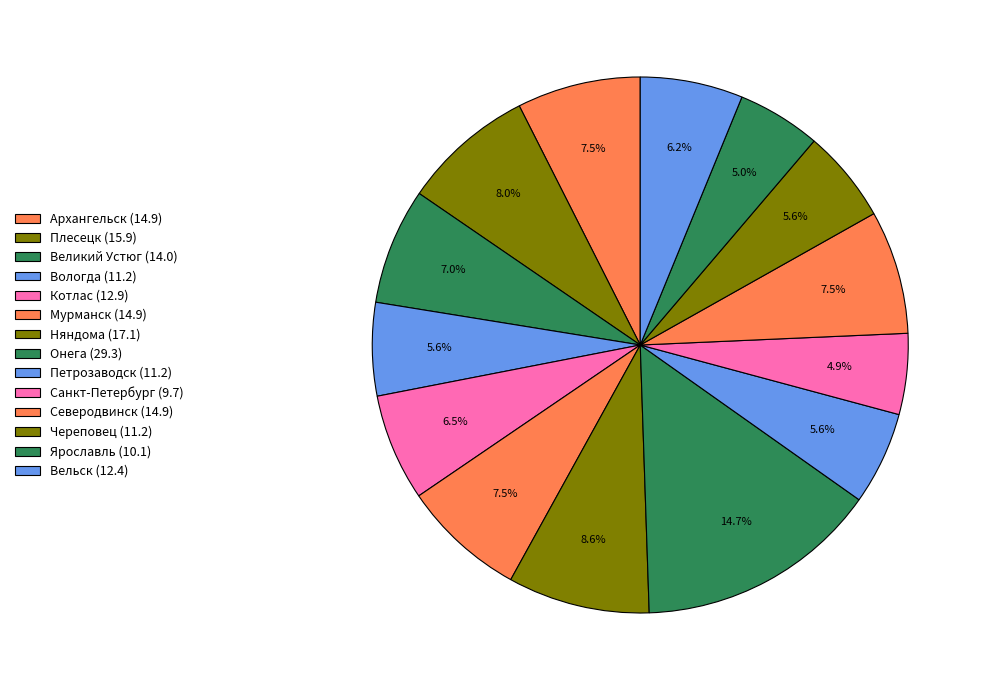

Count the number of slices in the pie.

14